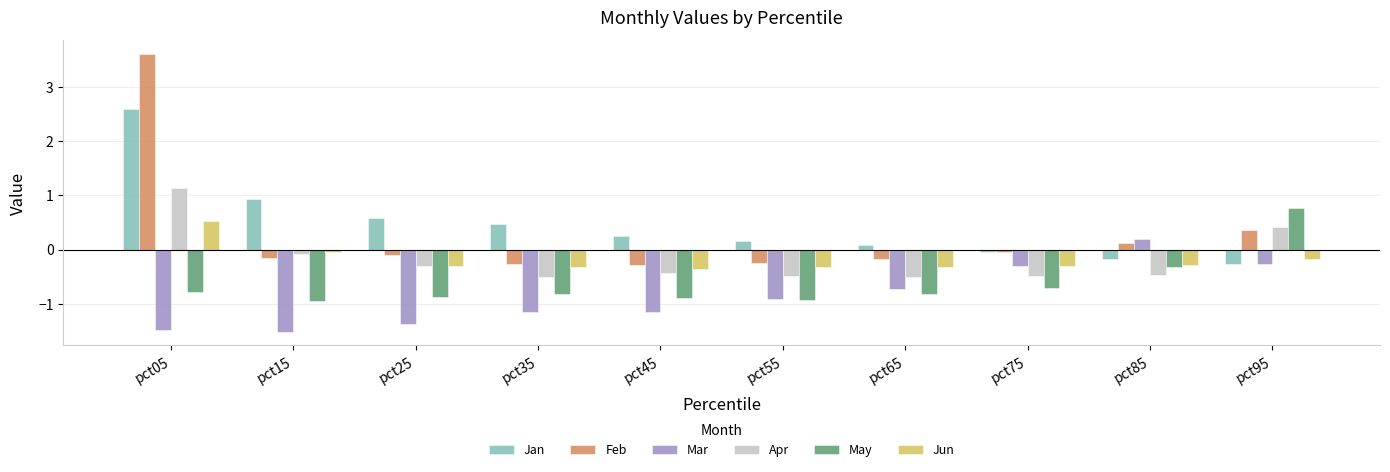

Which series has the widest spread of values?

Feb